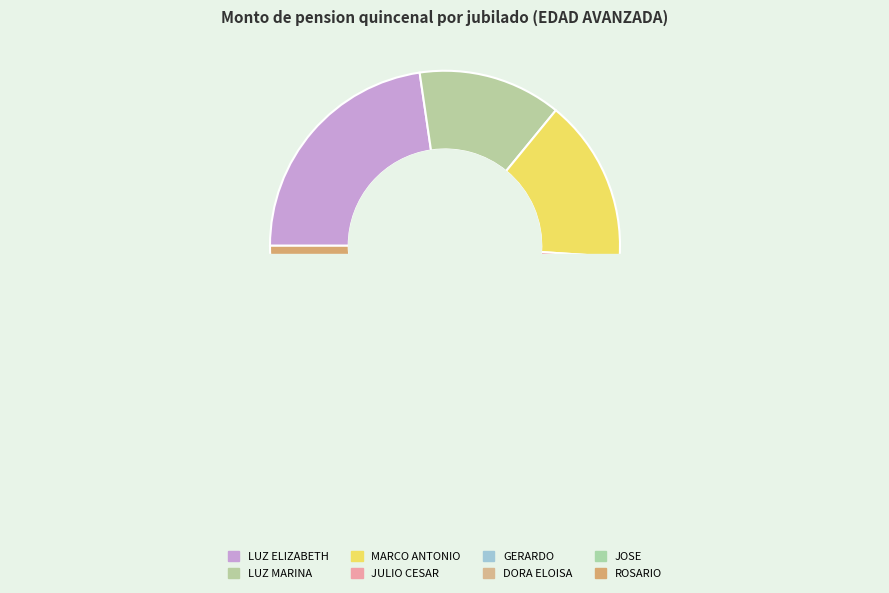

What portion of the pie excludes GERARDO DE JESUS HERNANDEZ?

88.7%